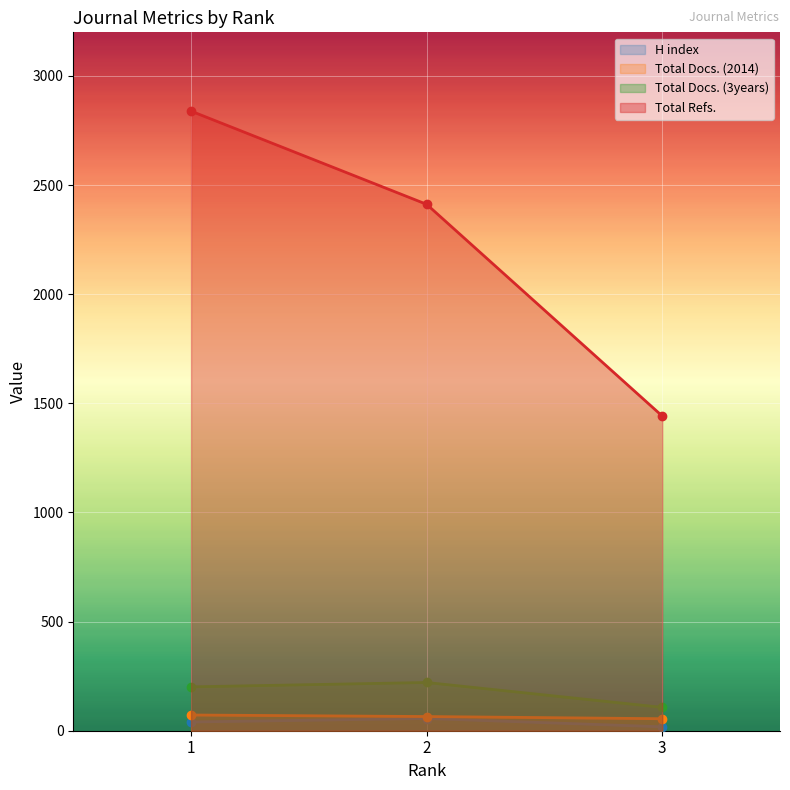

At 2, list the series in order from smallest to largest.

H index, Total Docs. (2014), Total Docs. (3years), Total Refs.